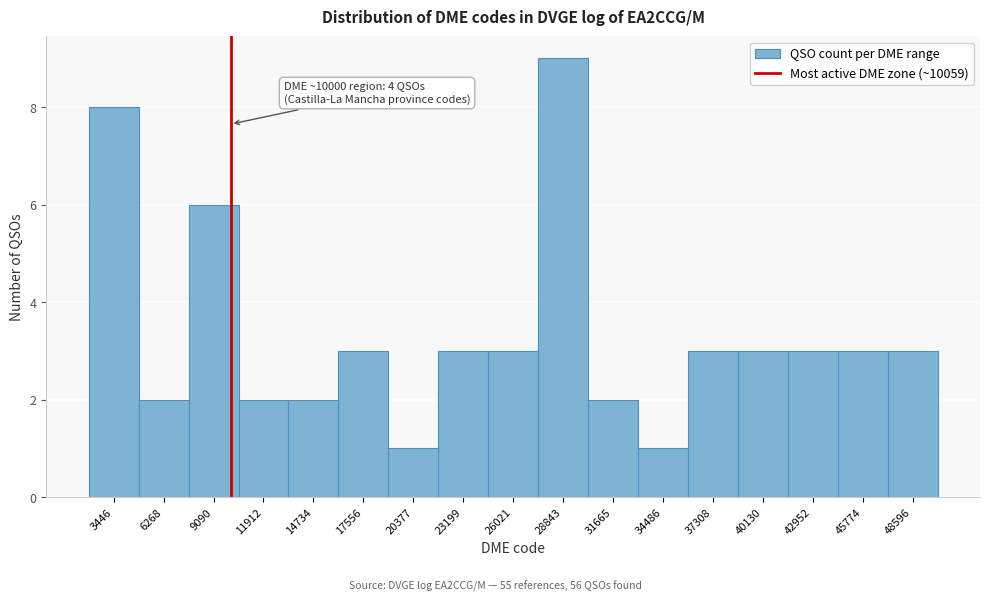

Which range on the x-axis has the tallest bar?

27500 to 30500